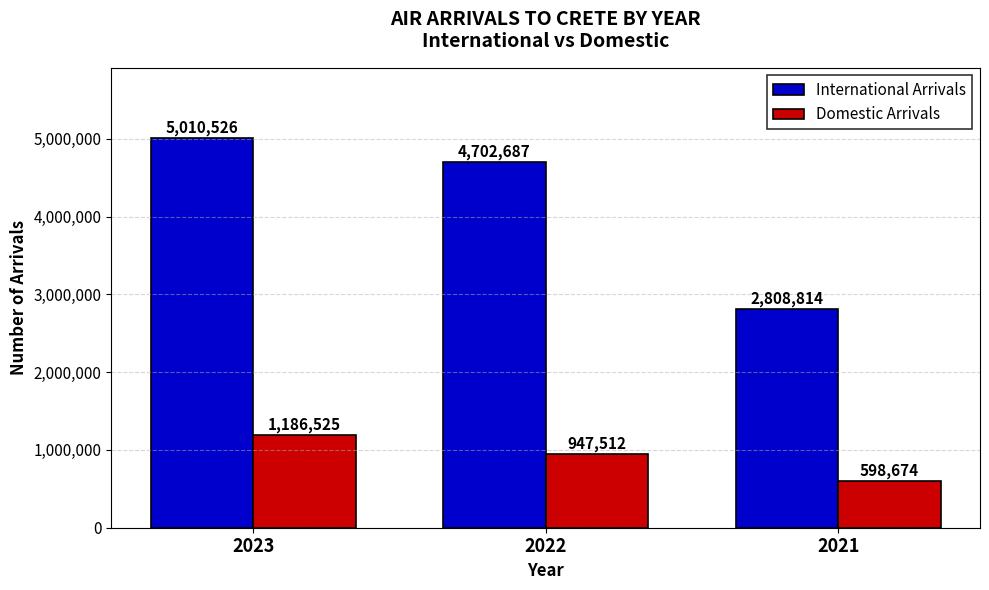

Which series has the largest range (max minus min)?

International Arrivals